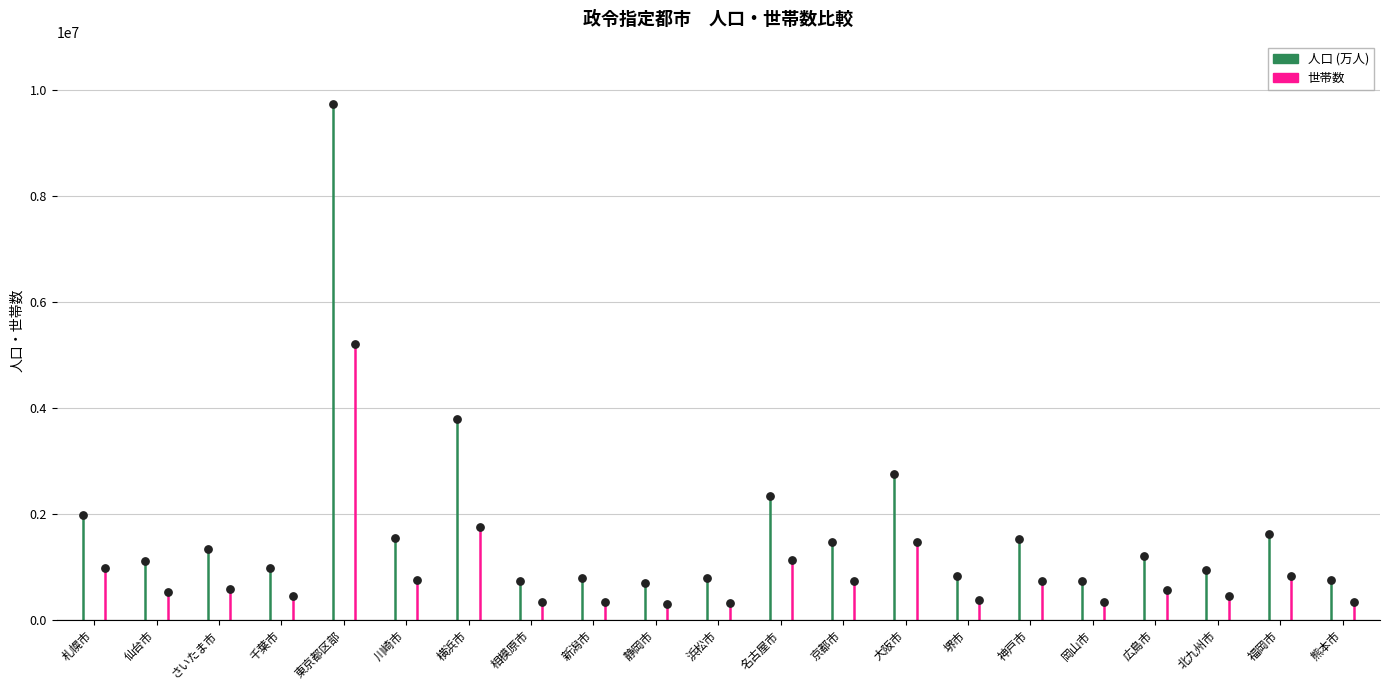

Which series has the widest spread of Y values?

人口 (万人)